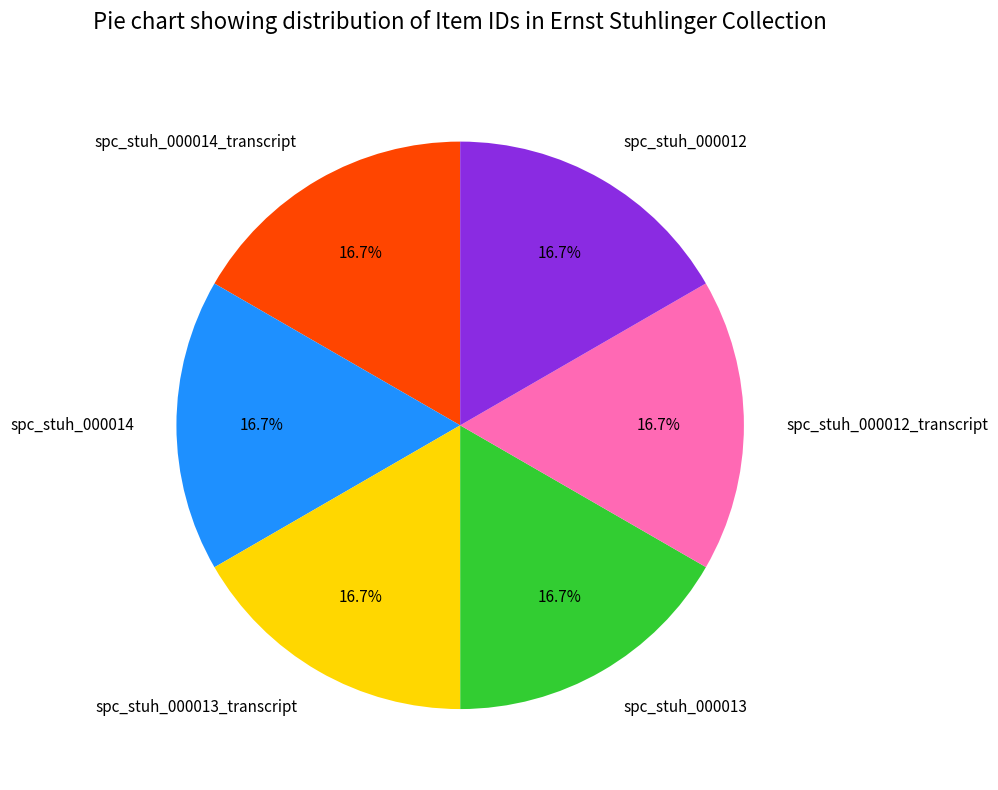

What is the ratio of the value at spc_stuh_000014_transcript to the value at spc_stuh_000013_transcript?

1.0